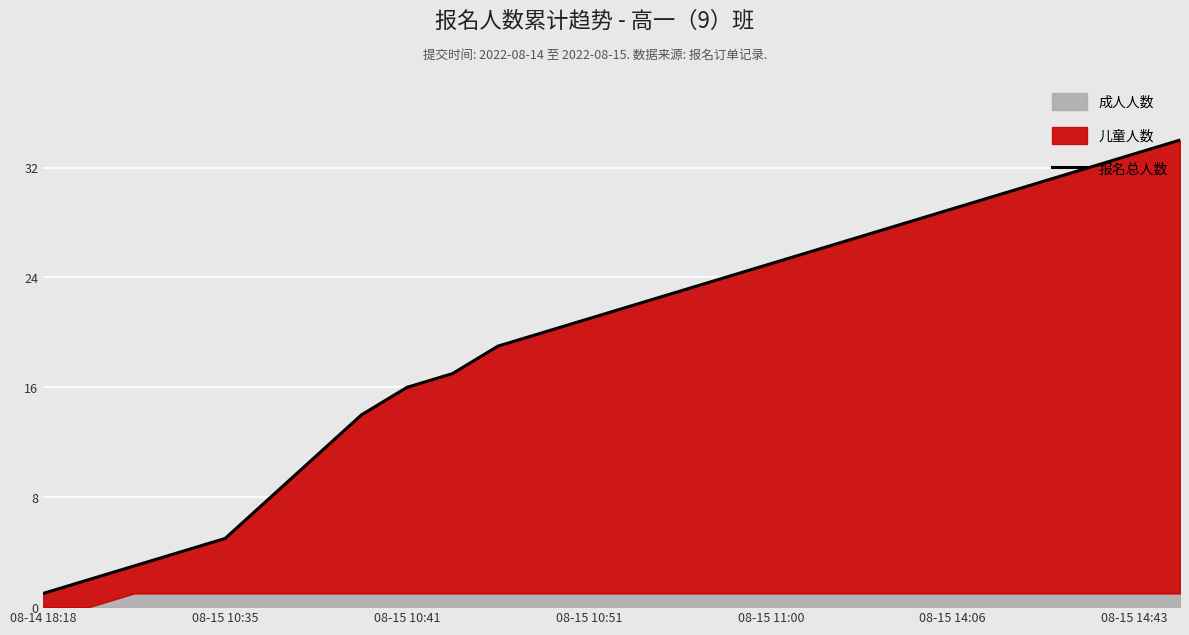

Where is the data nearest to the value 17?

9